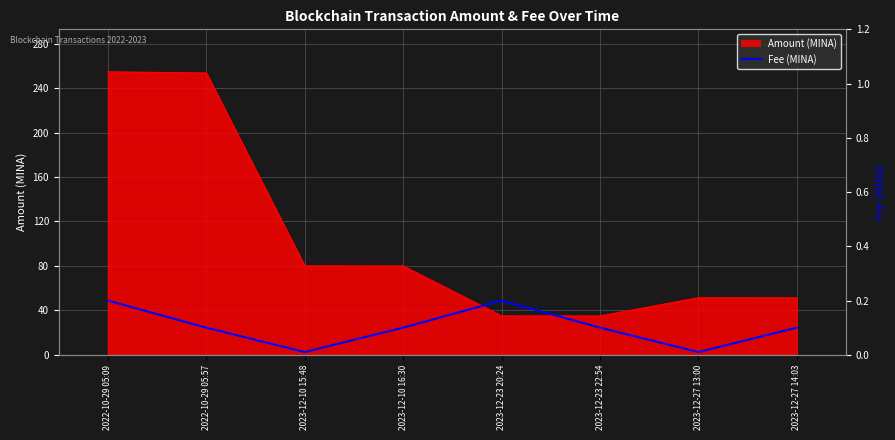

What position from the left is 2023-12-10 15:48?

3